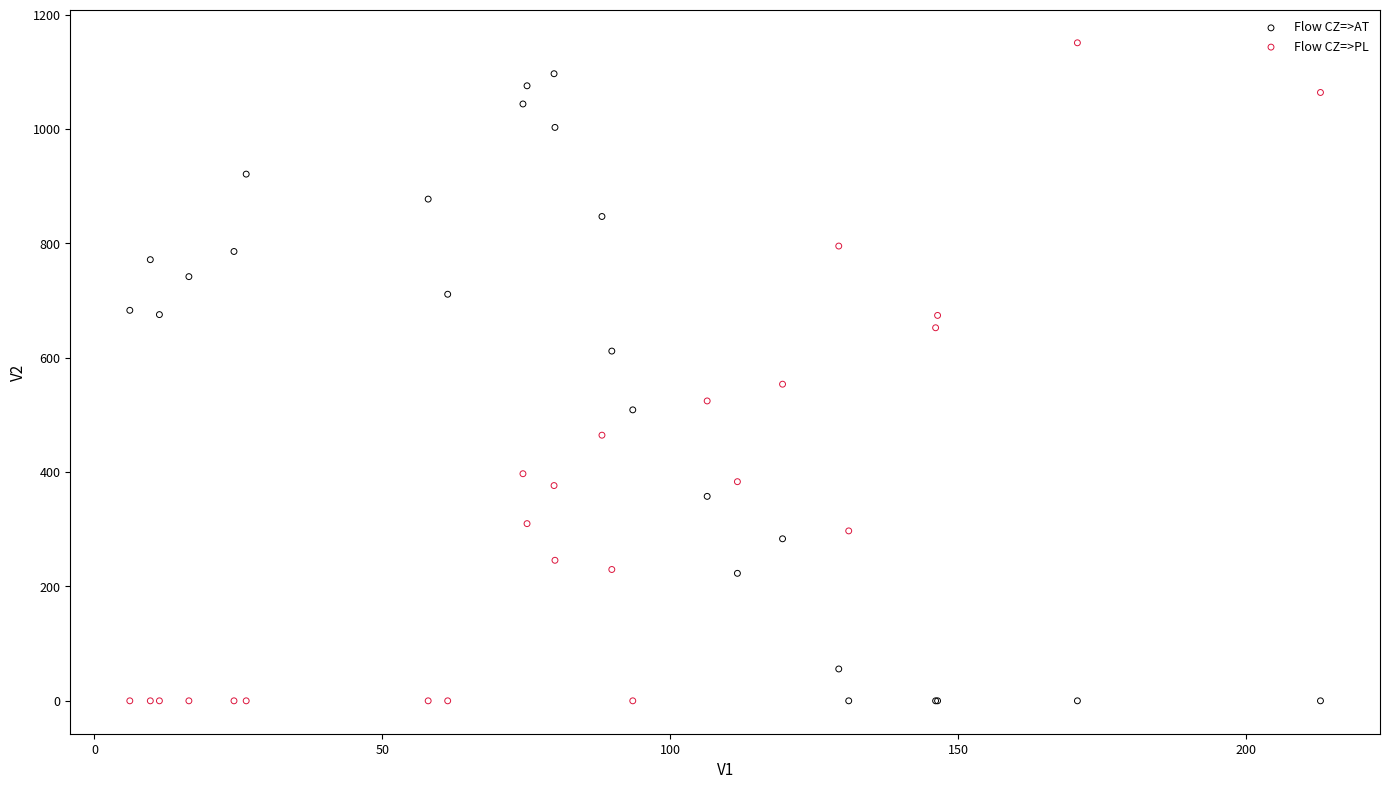

Which series has the widest spread of Y values?

Flow CZ=>PL